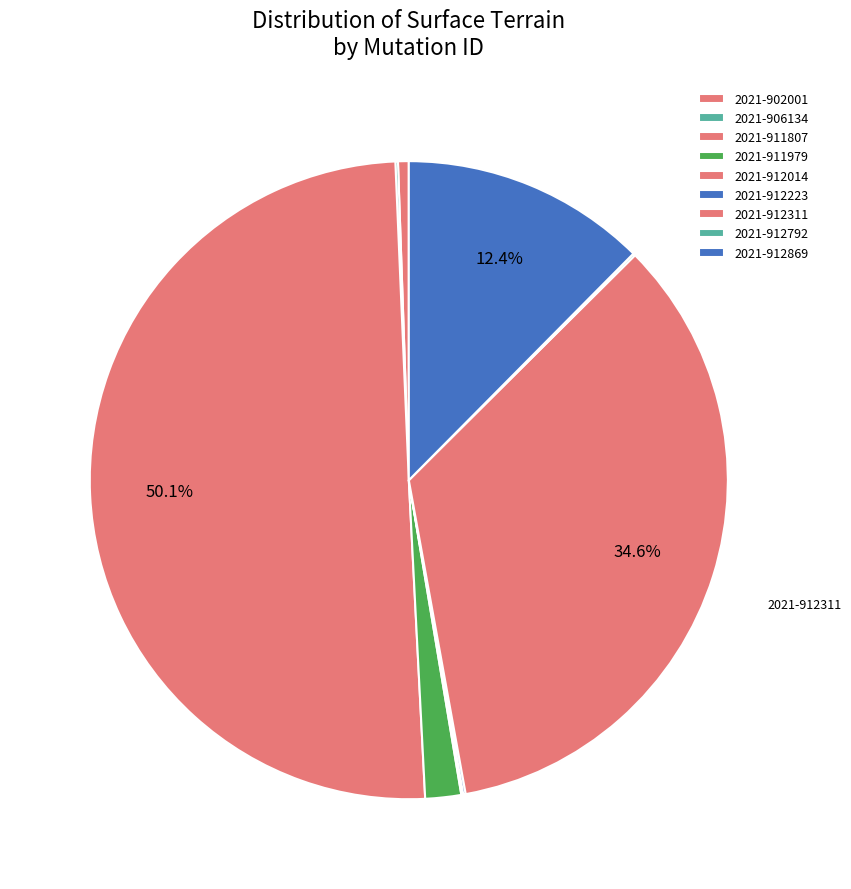

Combined, do 2021-912869 and 2021-906134 account for over 50%?

No